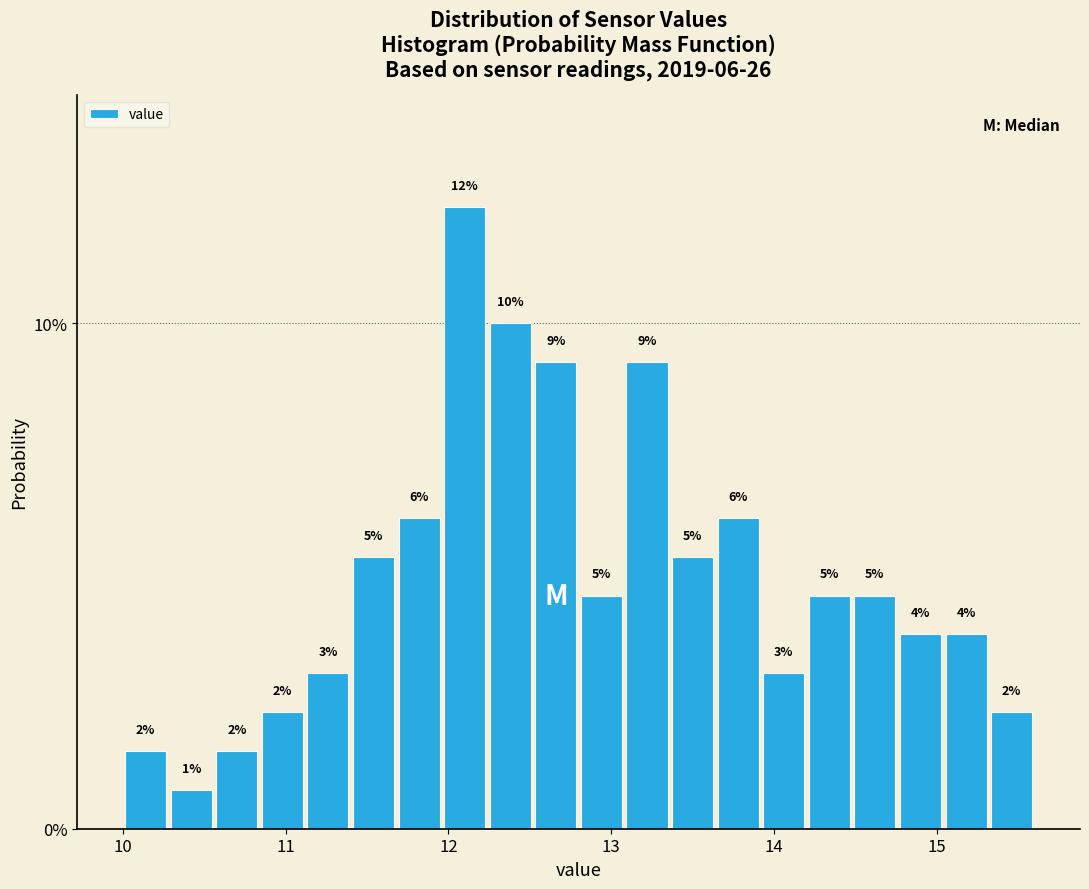

Around what value on the x-axis is the tallest bar? Give the approximate position of its centre, as read against the axis.

12.1